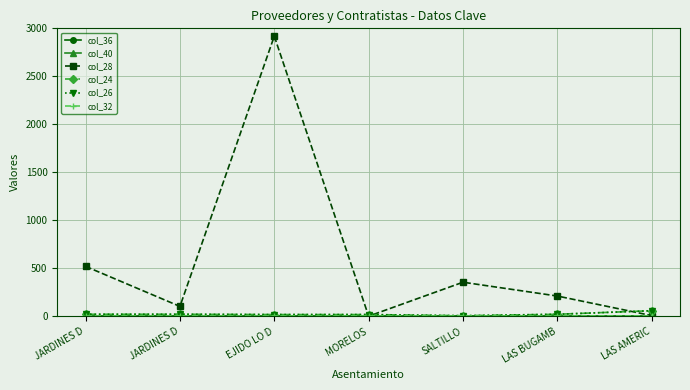

True or false: col_26 and col_36 cross at least once.

False